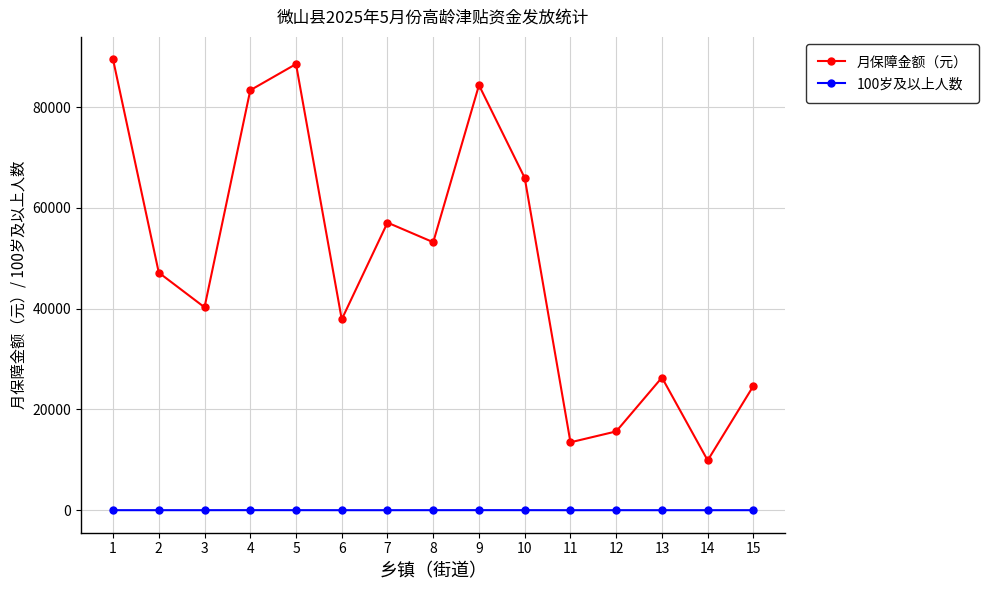

In 月保障金额（元）, how many points are lower than both neighbors (excluding endpoints)?

5